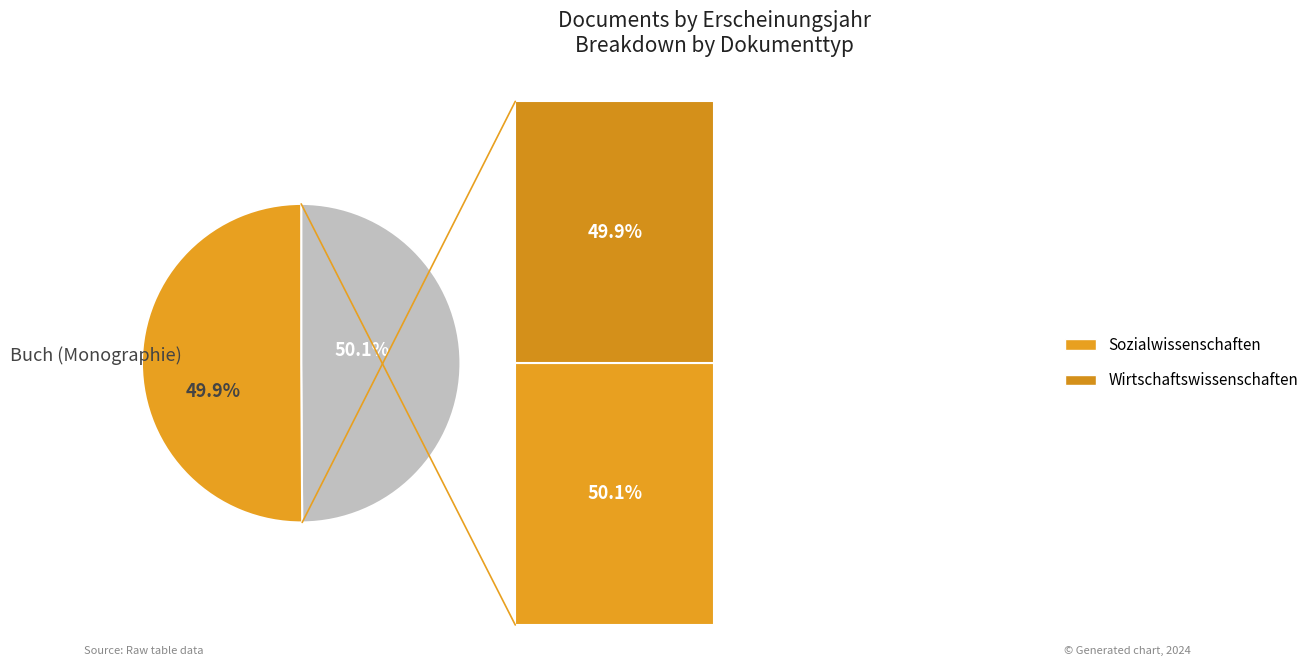

What is the smallest slice in the pie chart?

Buch (Monographie)